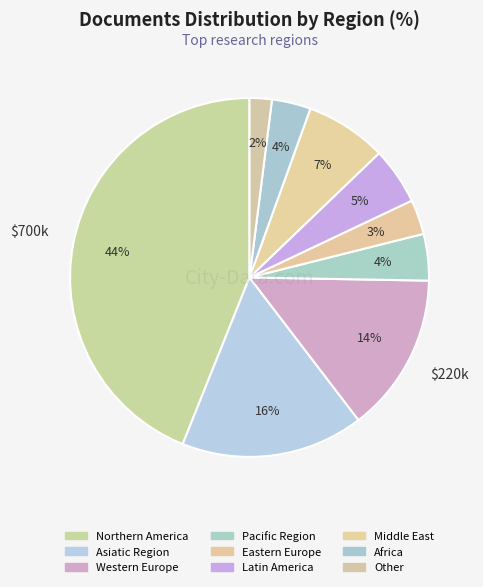

Which category has the smallest portion of the pie?

Other